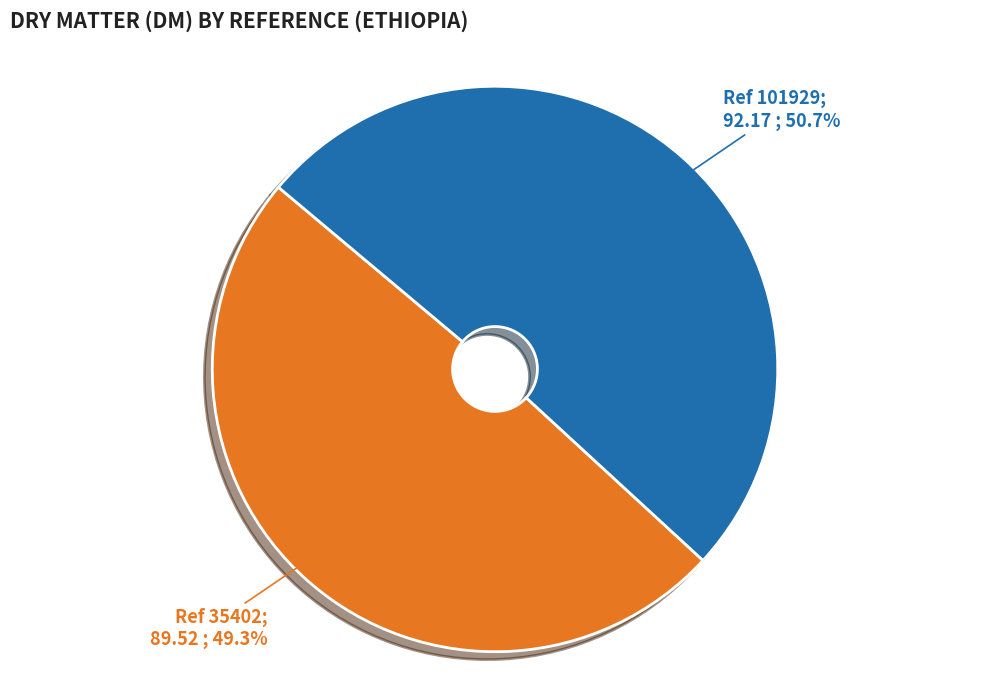

Is there any slice that represents more than half of the pie?

Yes